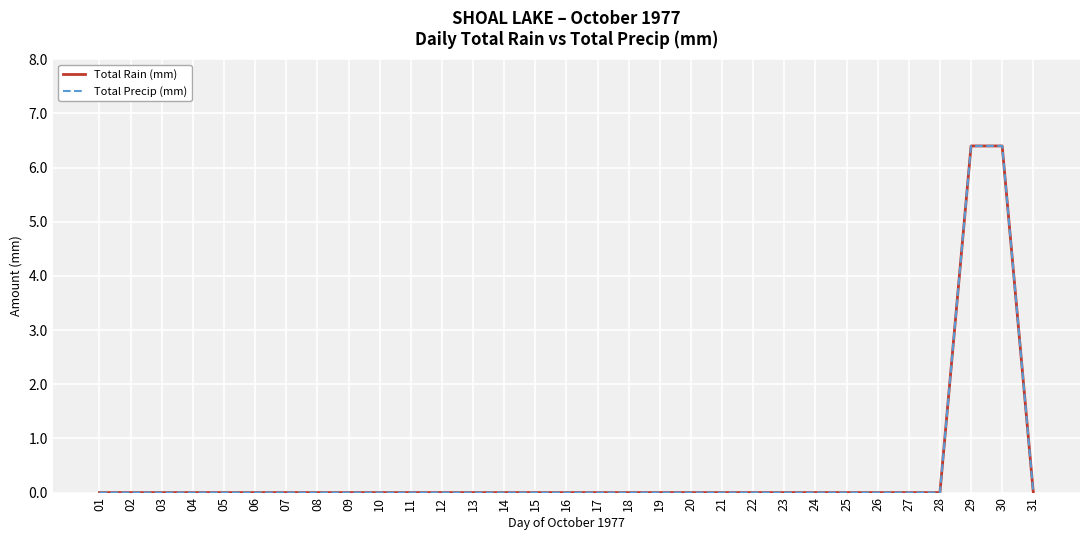

Is this an area chart (filled region under the line)?

No